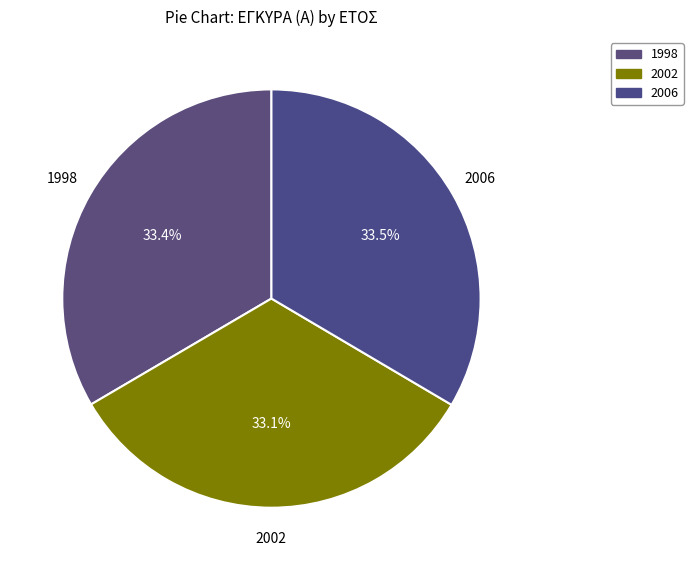

Is it true that 1998 is 46% of the pie?

False